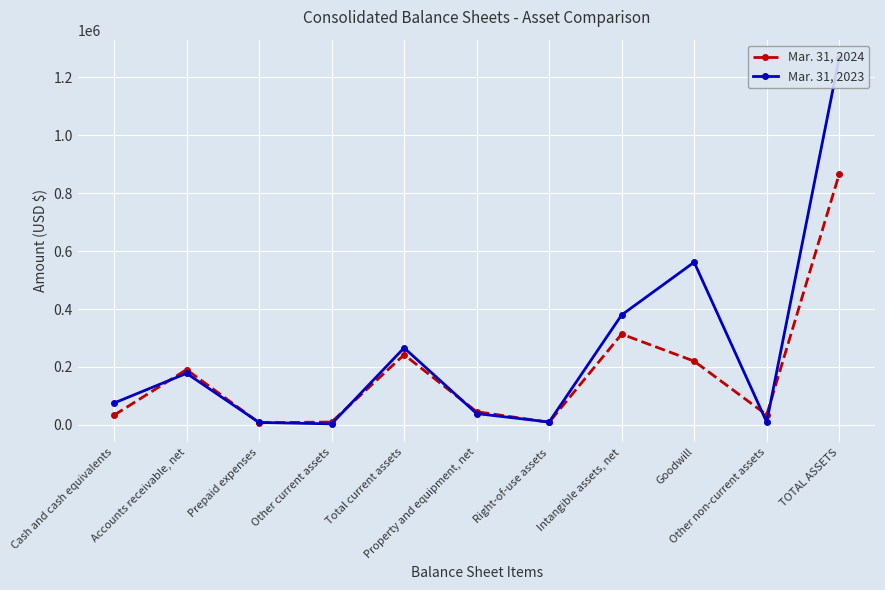

Rank the categories by Mar. 31, 2024 value from lowest to highest.

Prepaid expenses, Right-of-use assets, Other current assets, Cash and cash equivalents, Other non-current assets, Property and equipment, net, Accounts receivable, net, Goodwill, Total current assets, Intangible assets, net, TOTAL ASSETS